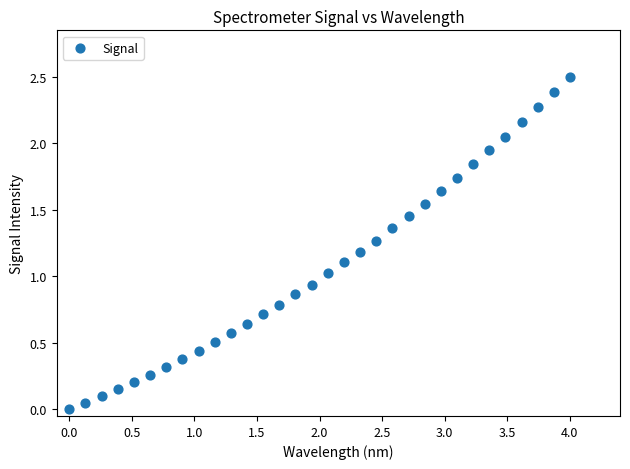

What is the range of X values (max minus min)?

4.0